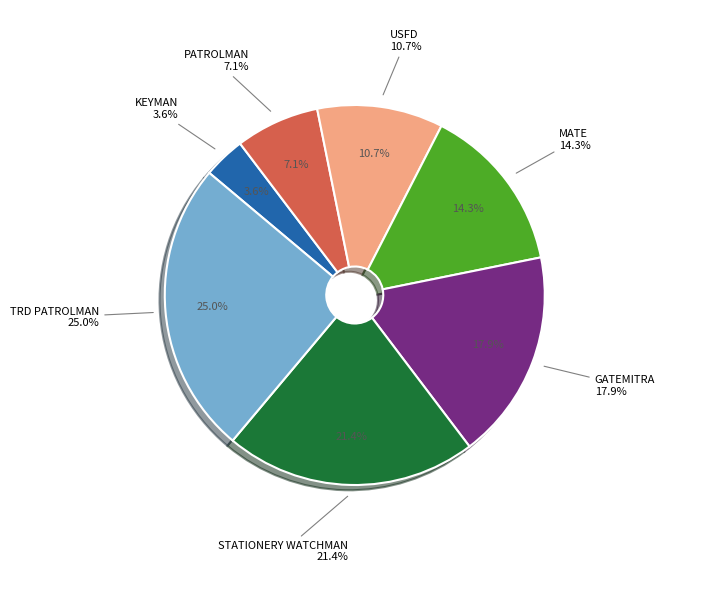

To the nearest percent, what portion does GATEMITRA represent?

18%